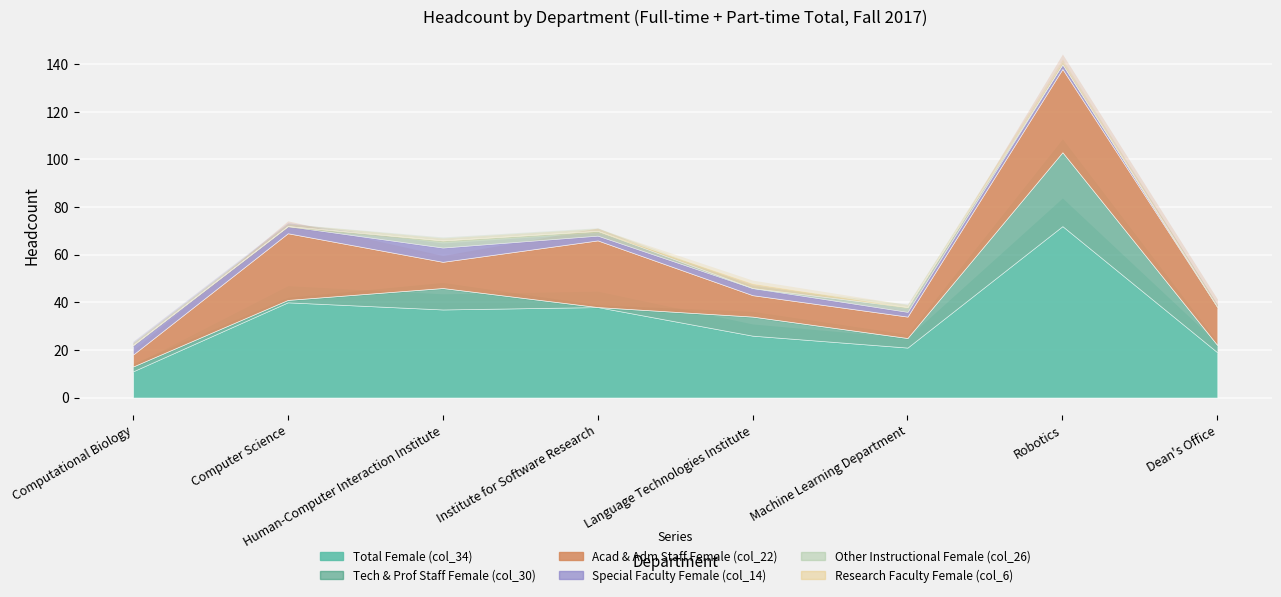

Reading right to left, what are all the values shown in this chart?

Total Female (col_34): Dean's Office=19	Robotics=72	Machine Learning Department=21	Language Technologies Institute=26	Institute for Software Research=38	Human-Computer Interaction Institute=37	Computer Science=40	Computational Biology=11
Tech & Prof Staff Female (col_30): Dean's Office=3	Robotics=31	Machine Learning Department=4	Language Technologies Institute=8	Institute for Software Research=0	Human-Computer Interaction Institute=9	Computer Science=1	Computational Biology=2
Acad & Adm Staff Female (col_22): Dean's Office=16	Robotics=35	Machine Learning Department=9	Language Technologies Institute=9	Institute for Software Research=28	Human-Computer Interaction Institute=11	Computer Science=28	Computational Biology=5
Special Faculty Female (col_14): Dean's Office=0	Robotics=2	Machine Learning Department=2	Language Technologies Institute=3	Institute for Software Research=2	Human-Computer Interaction Institute=6	Computer Science=3	Computational Biology=4
Other Instructional Female (col_26): Dean's Office=0	Robotics=0	Machine Learning Department=2	Language Technologies Institute=0	Institute for Software Research=2	Human-Computer Interaction Institute=3	Computer Science=0	Computational Biology=0
Research Faculty Female (col_6): Dean's Office=0	Robotics=1	Machine Learning Department=0	Language Technologies Institute=2	Institute for Software Research=0	Human-Computer Interaction Institute=0	Computer Science=0	Computational Biology=0